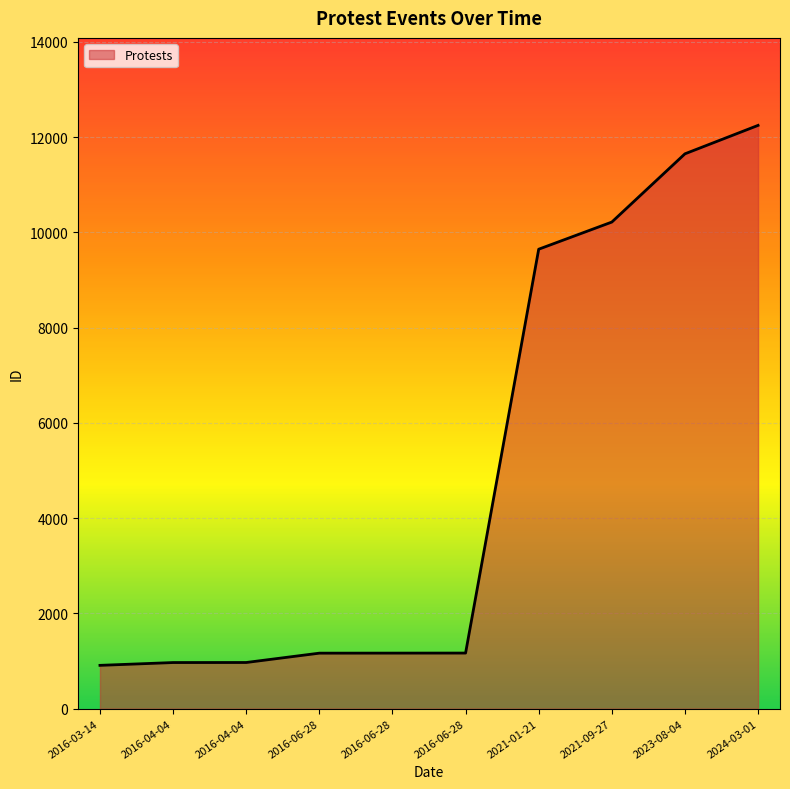

Which label corresponds to the smallest value in the chart?

2016-03-14